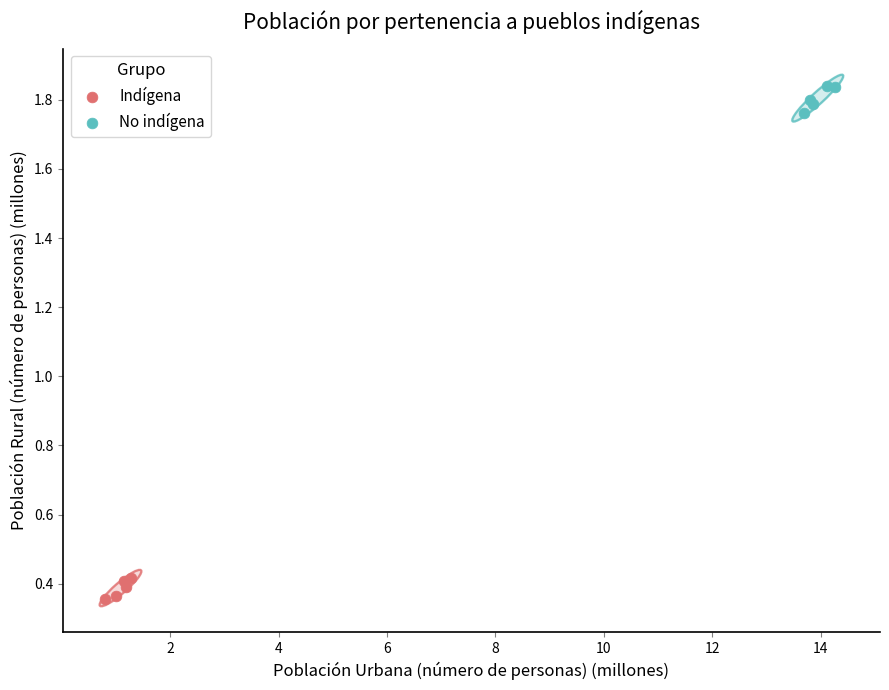

Which series contains the highest Y value?

No indígena